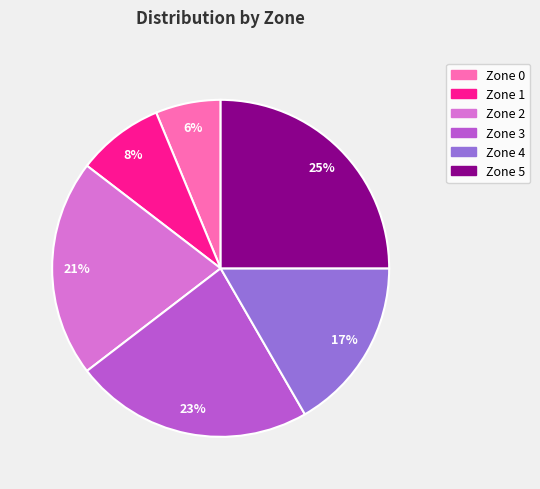

How many segments does this pie chart have?

6